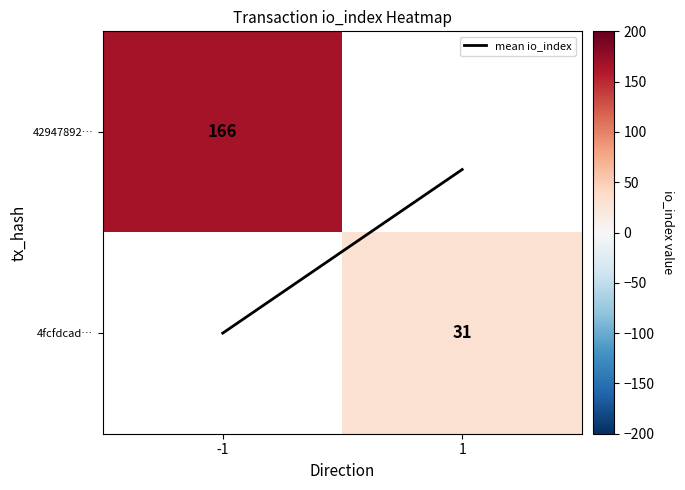

Which series has the largest total across all categories?

mean io_index